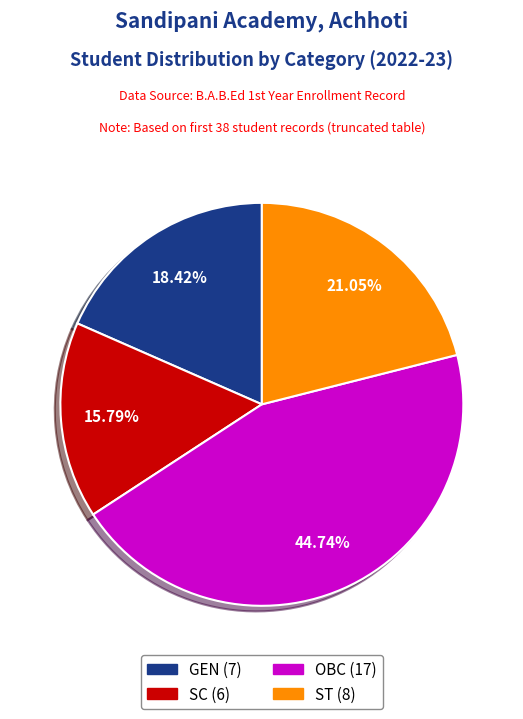

How many segments does this pie chart have?

4